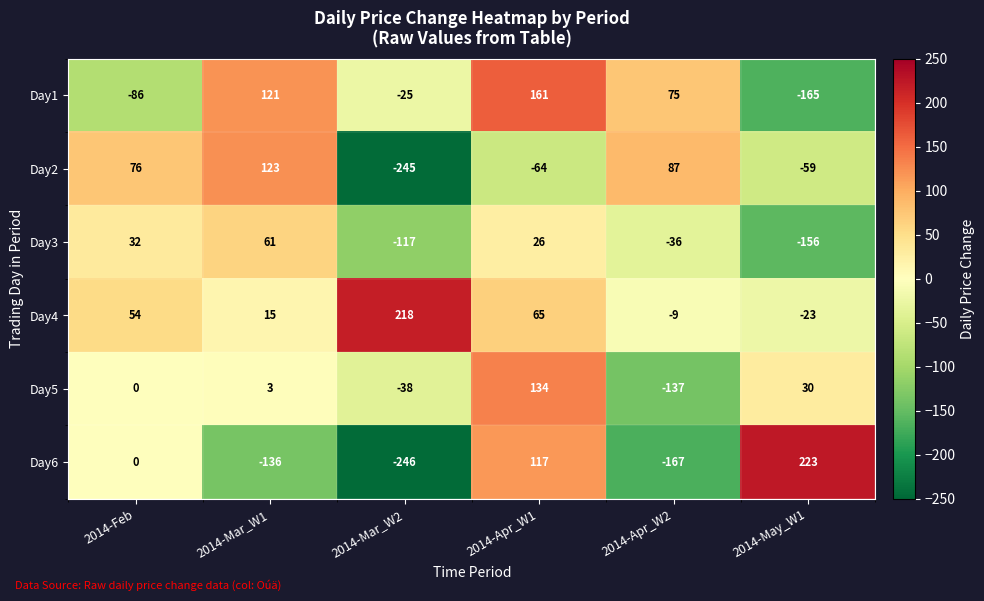

At which label does Day3 reach its peak?

2014-Mar_W1